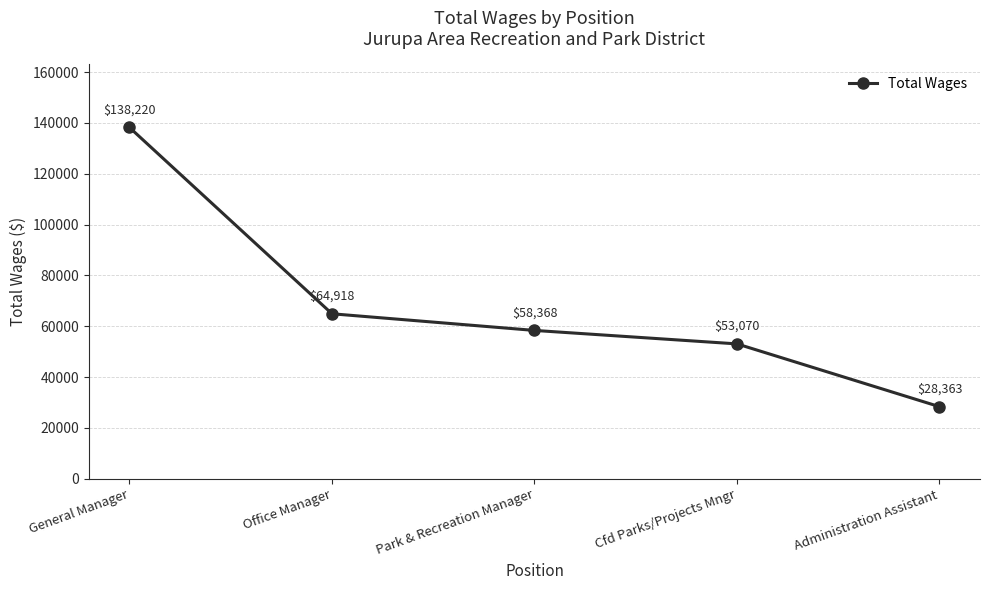

What is the difference between the maximum and second lowest values?

85150